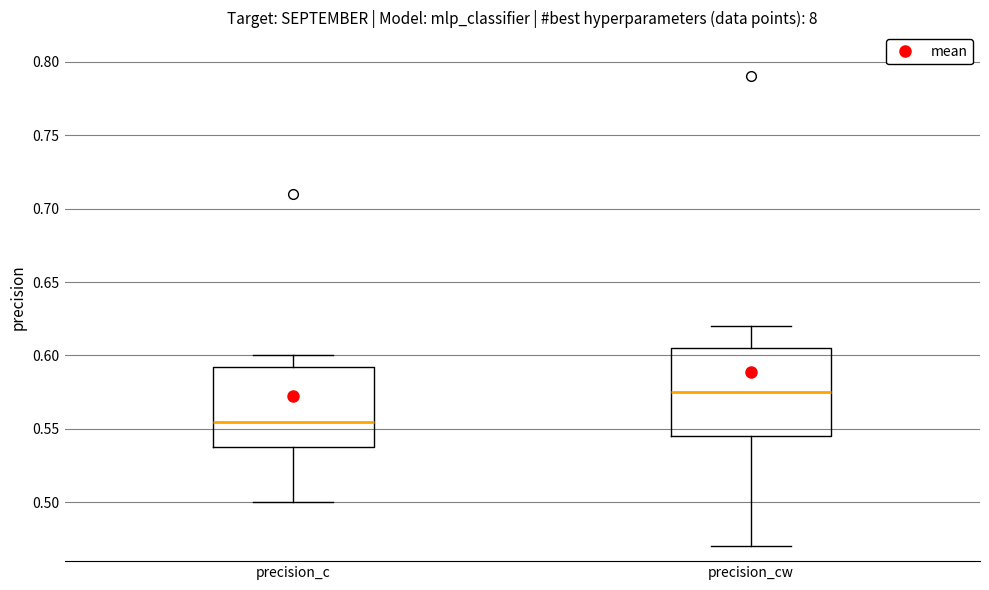

Reading left to right, read every box against the y-axis: the position of its median line, the range the box covers, and the ends of its whiskers. The values are not printed on the chart, so give them approximately, as read against the axis.

precision_c: median 0.555, box 0.540 to 0.595, whiskers 0.500 to 0.600
precision_cw: median 0.575, box 0.545 to 0.605, whiskers 0.470 to 0.620